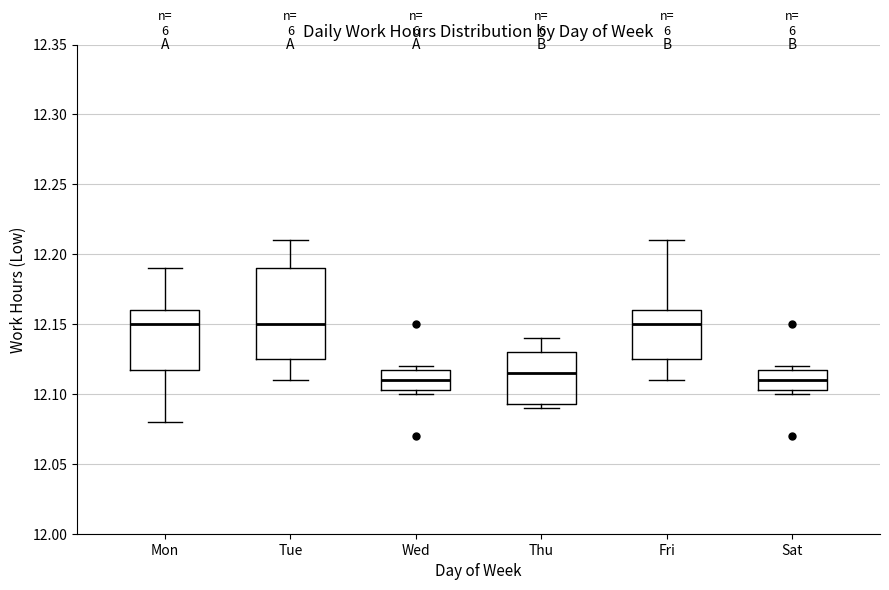

Where is the upper edge of the box for Fri on the y-axis? The values are not printed on the chart, so give them approximately, as read against the axis.

12.160